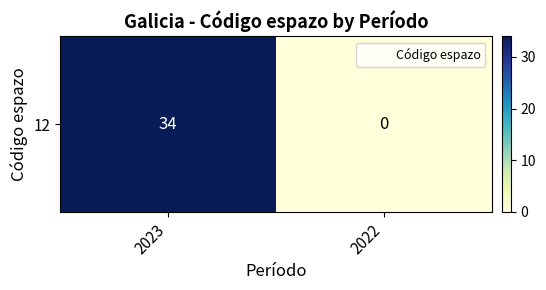

What is the greatest value displayed?

34